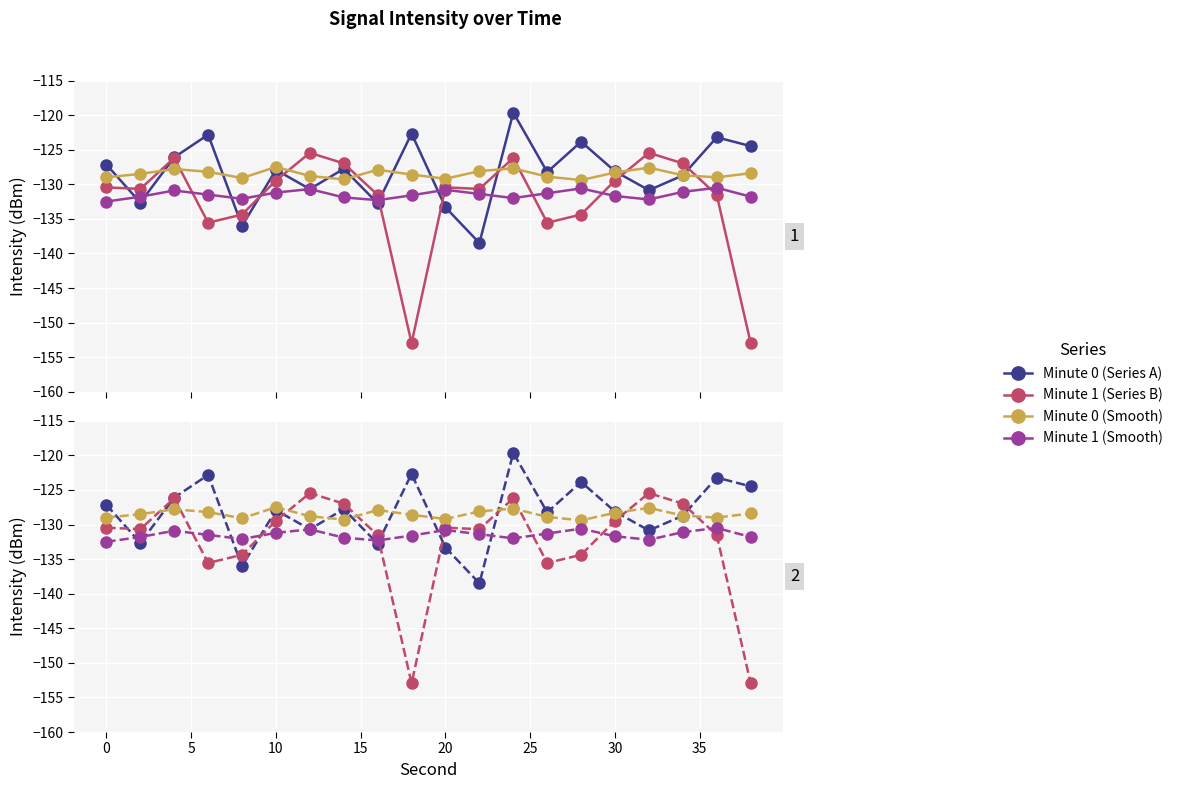

What is the difference between the minute_1 values at 20 and 11?

1.2